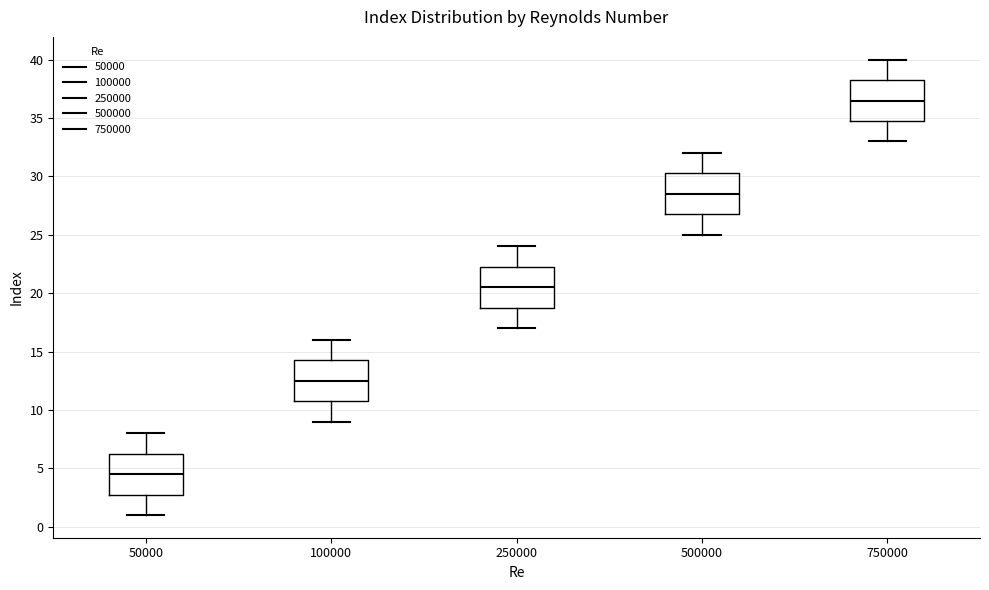

Reading left to right, transcribe this box plot: for each box, give where its median line is, the range the box spans, and where its two whiskers end, as read against the y-axis. The values are not printed on the chart, so give them approximately, as read against the axis.

50000: median 4.5, box 3.0 to 6.5, whiskers 1.0 to 8.0
100000: median 12.5, box 11.0 to 14.5, whiskers 9.0 to 16.0
250000: median 20.5, box 19.0 to 22.5, whiskers 17.0 to 24.0
500000: median 28.5, box 27.0 to 30.5, whiskers 25.0 to 32.0
750000: median 36.5, box 35.0 to 38.5, whiskers 33.0 to 40.0